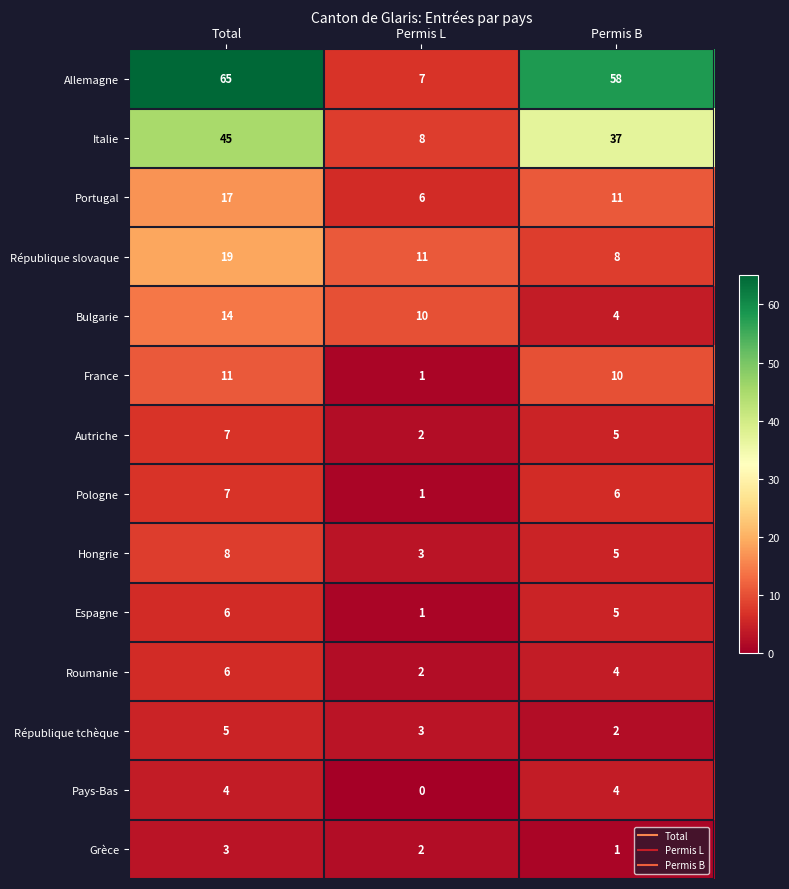

Which series has the largest range (max minus min)?

Allemagne